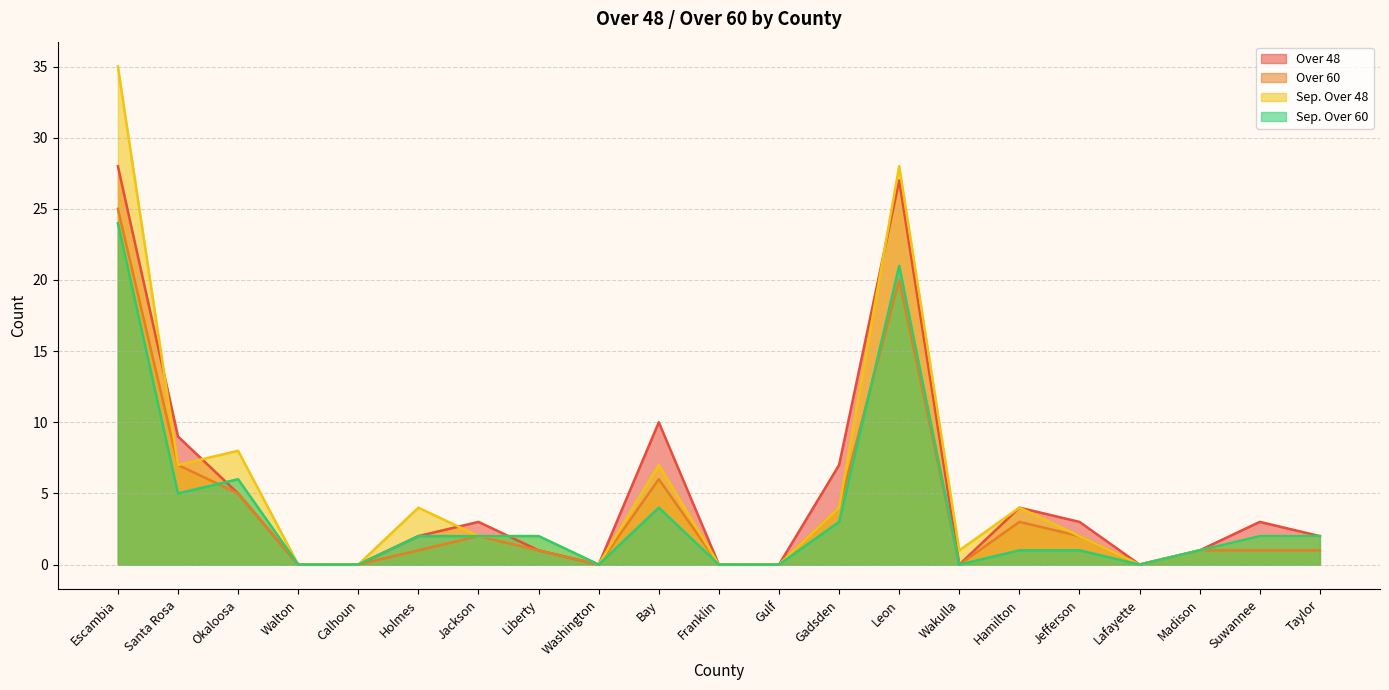

At which label does Sep. Over 48 first exceed 2?

Escambia